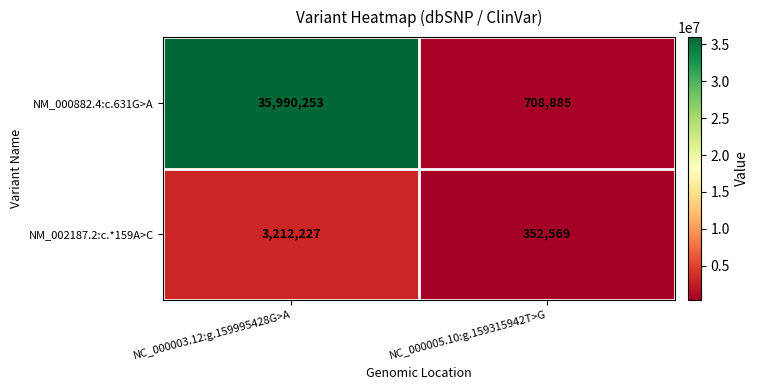

List the labels in order of NM_002187.2:c.*159A>C value, largest first.

NC_000003.12:g.159995428G>A, NC_000005.10:g.159315942T>G